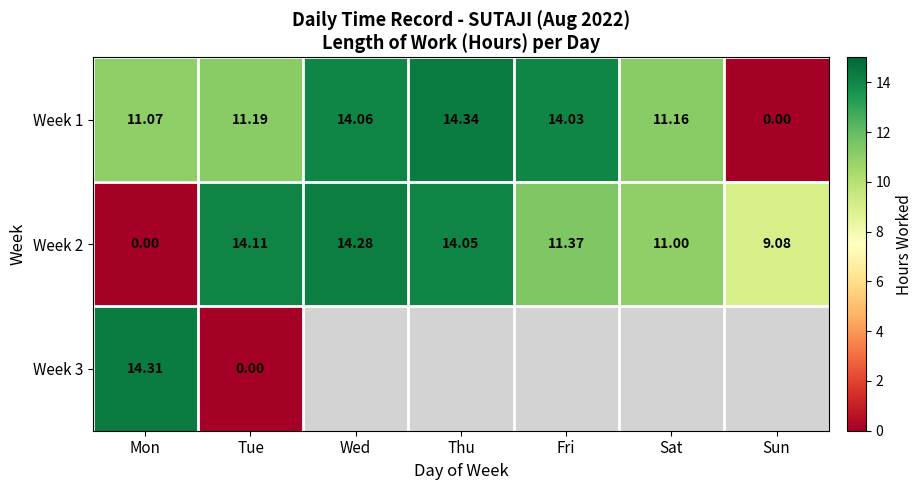

At which category is the sum across all series the highest?

Mon